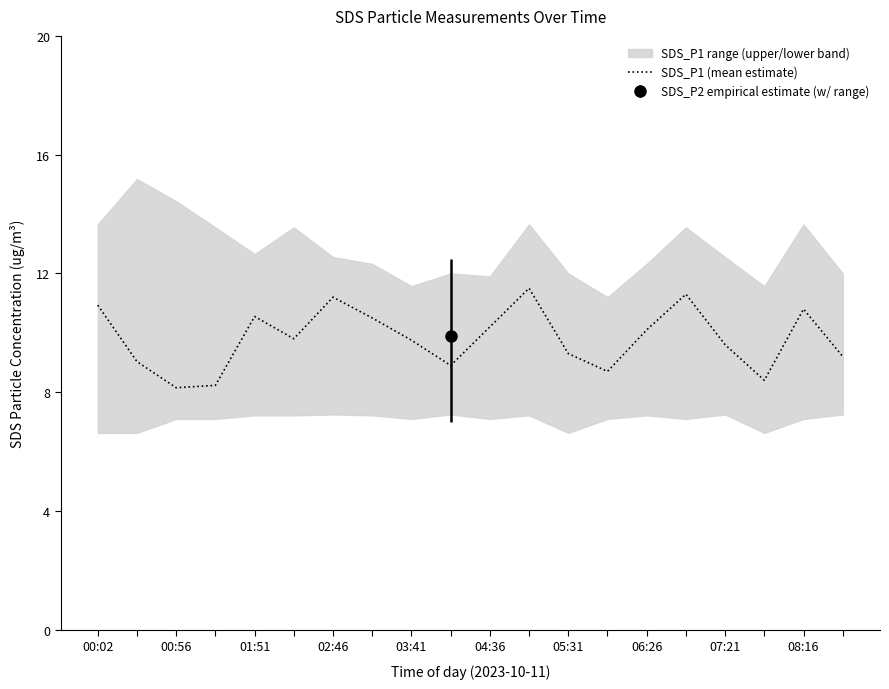

True or false: there are more than 1 points higher than both neighbors.

True